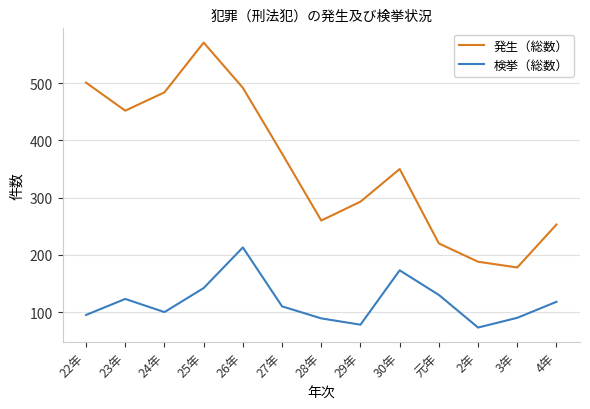

What position from the right is 23年?

12